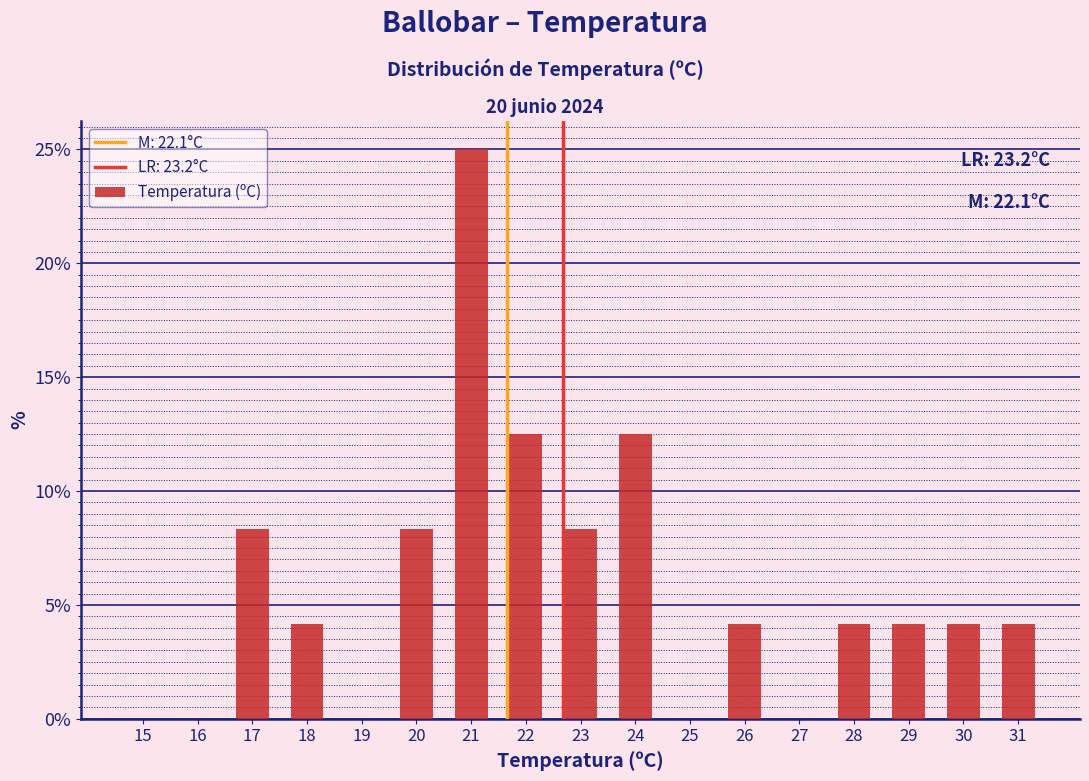

Reading right to left, transcribe all the data shown in this chart.

31=4.2	30=4.2	29=4.2	28=4.2	27=0.0	26=4.2	25=0.0	24=12.5	23=8.3	22=12.5	21=25.0	20=8.3	19=0.0	18=4.2	17=8.3	16=0.0	15=0.0